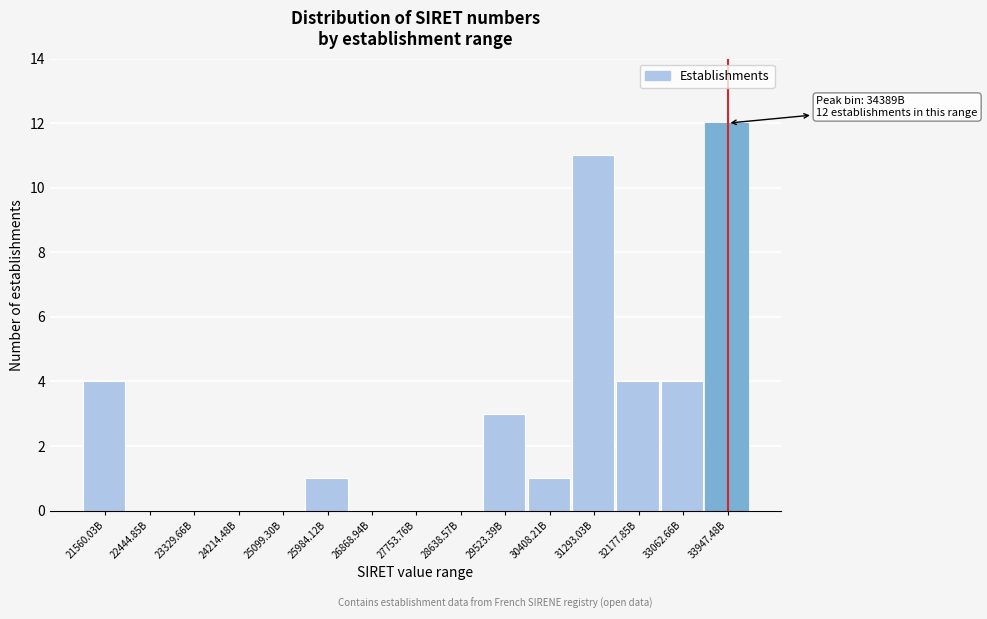

Reading right to left, transcribe all the data shown in this chart.

33947.48B=12	33062.66B=4	32177.85B=4	31293.03B=11	30408.21B=1	29523.39B=3	28638.57B=0	27753.76B=0	26868.94B=0	25984.12B=1	25099.30B=0	24214.48B=0	23329.66B=0	22444.85B=0	21560.03B=4